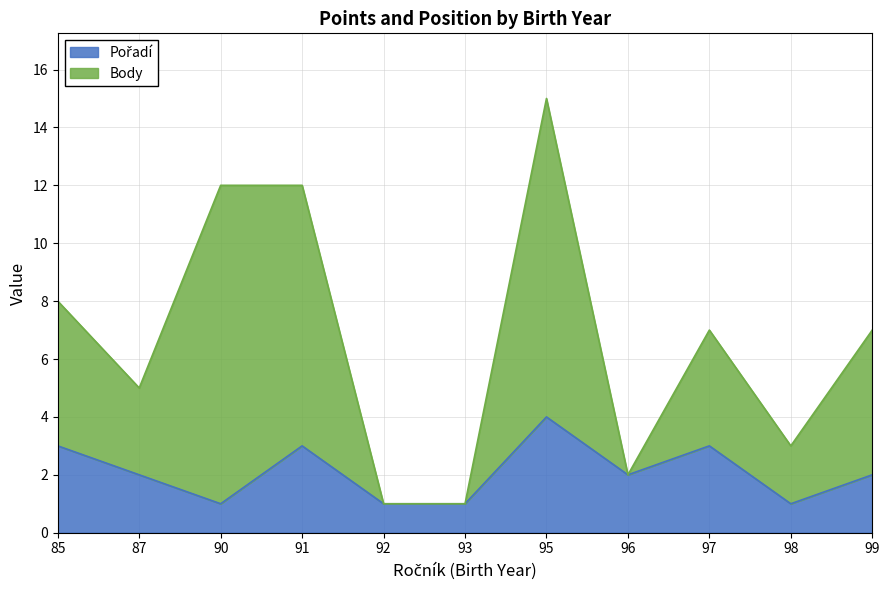

Does the chart display data point markers on the line(s)?

No